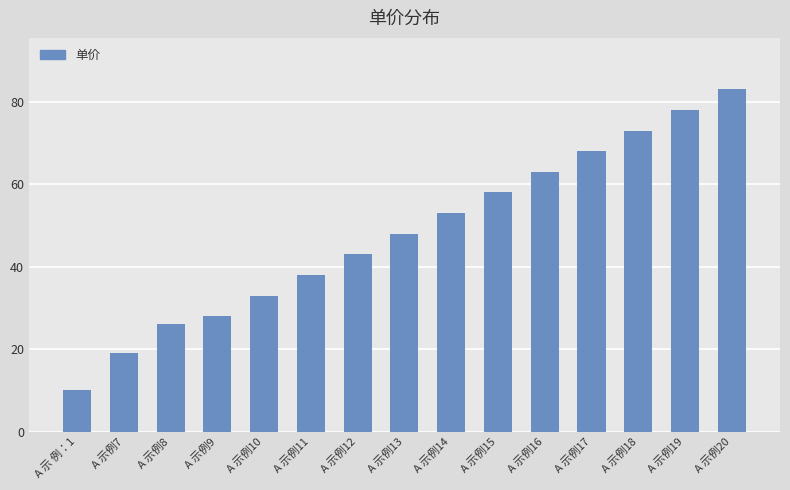

The value at A 示例13 is 68. True or false?

False